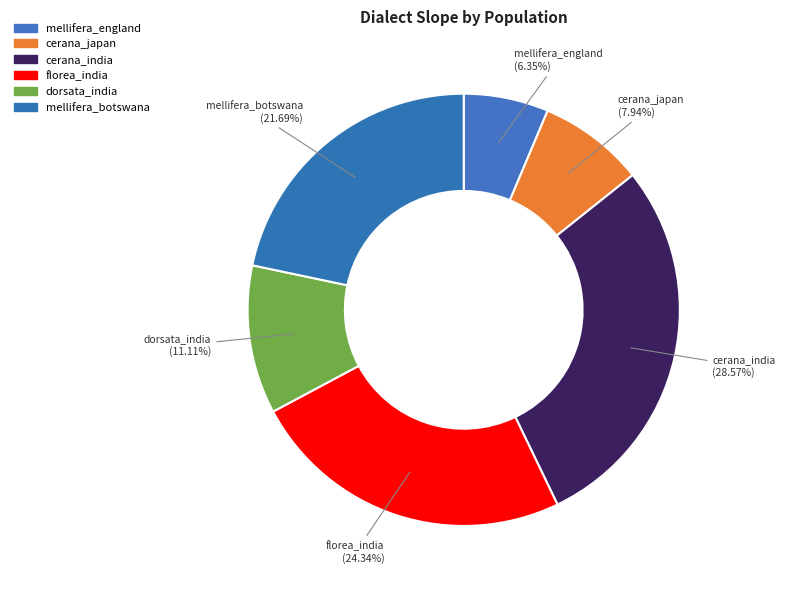

What percentage is the cerana_japan slice, to the nearest percent?

8%